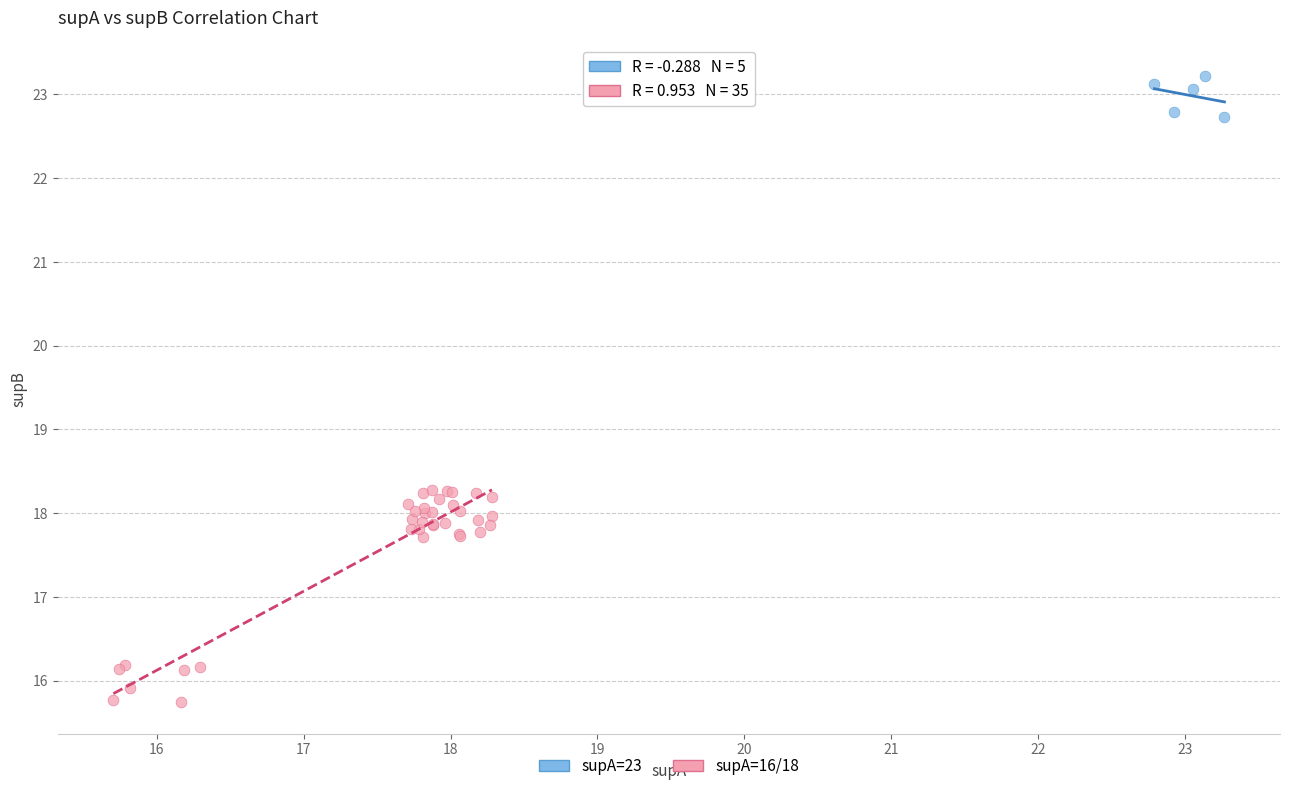

Which series contains the highest Y value?

supA=23